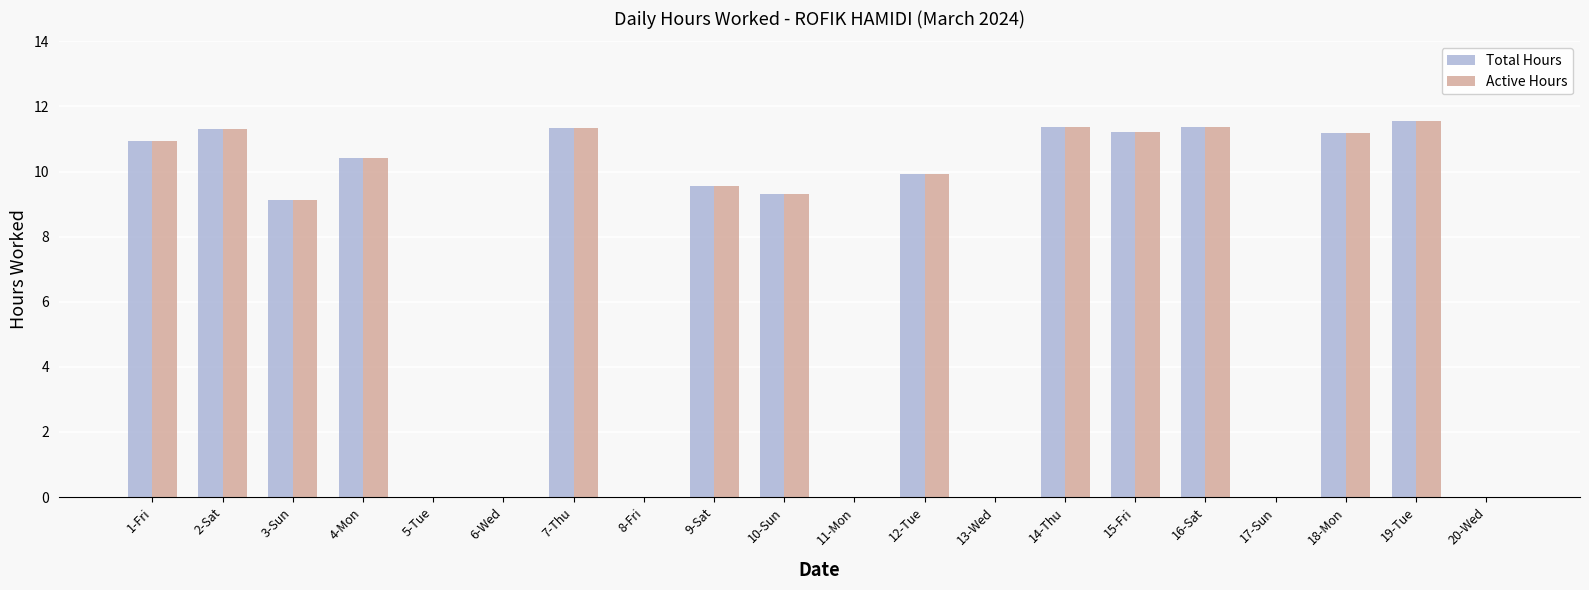

What is the maximum value shown in the chart?

11.6